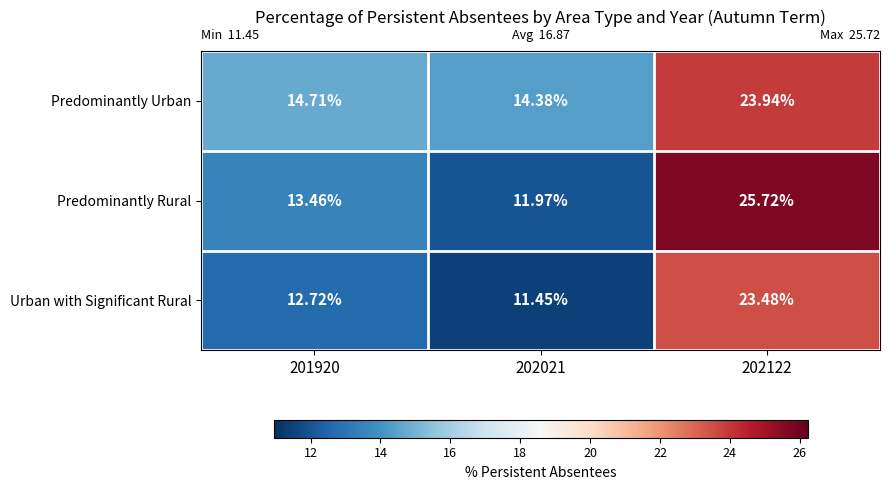

Rank the series by their maximum value, from lowest to highest.

Urban with Significant Rural, Predominantly Urban, Predominantly Rural